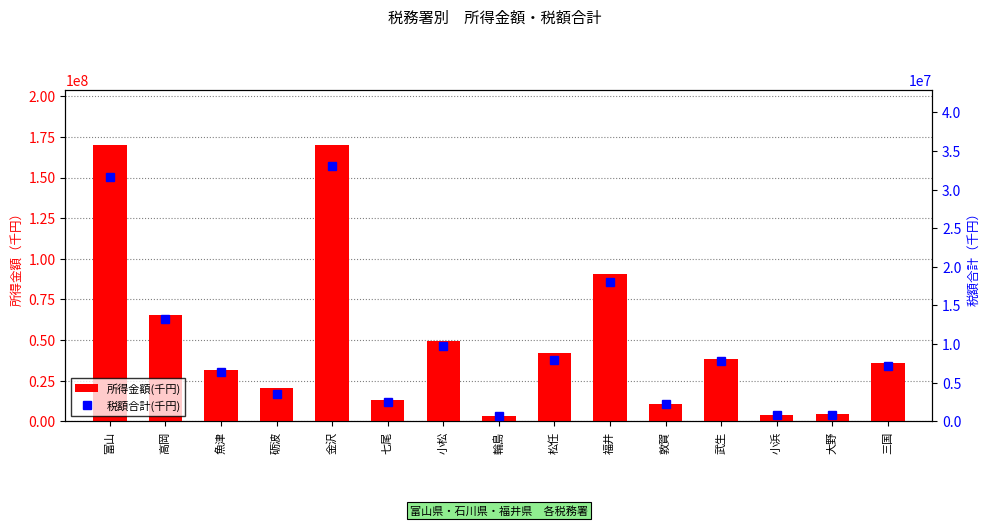

Reading left to right, list all the values displayed in this chart.

所得金額(千円): 富山=169903760	高岡=65522812	魚津=31669904	砺波=20229361	金沢=170053627	七尾=12830900	小松=49297893	輪島=3397417	松任=42221623	福井=90631207	敦賀=10623084	武生=38284805	小浜=4008325	大野=4706153	三国=36007183
税額合計(千円): 富山=31596115	高岡=13298978	魚津=6425769	砺波=3573304	金沢=33040023	七尾=2492244	小松=9784048	輪島=614927	松任=7921734	福井=18002246	敦賀=2166400	武生=7833672	小浜=793236	大野=829270	三国=7095299